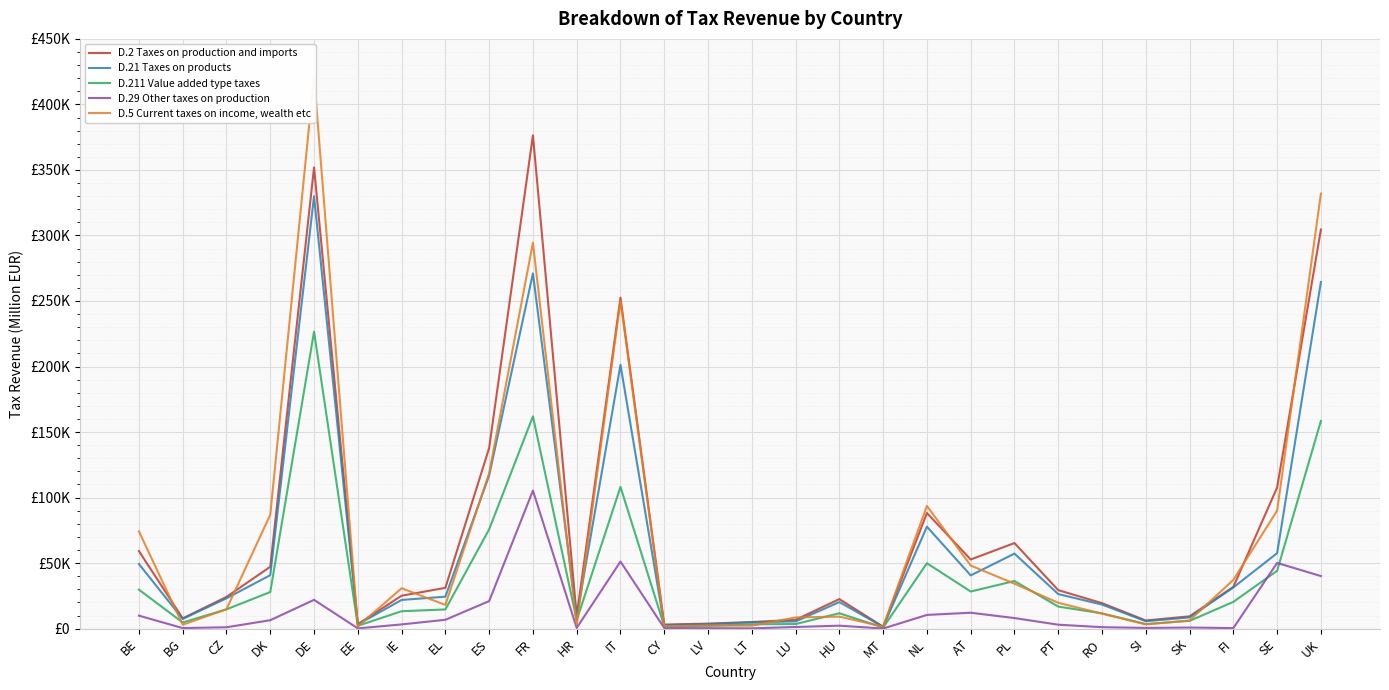

What is the highest value of the D.211 Value added type taxes series?

226582.0